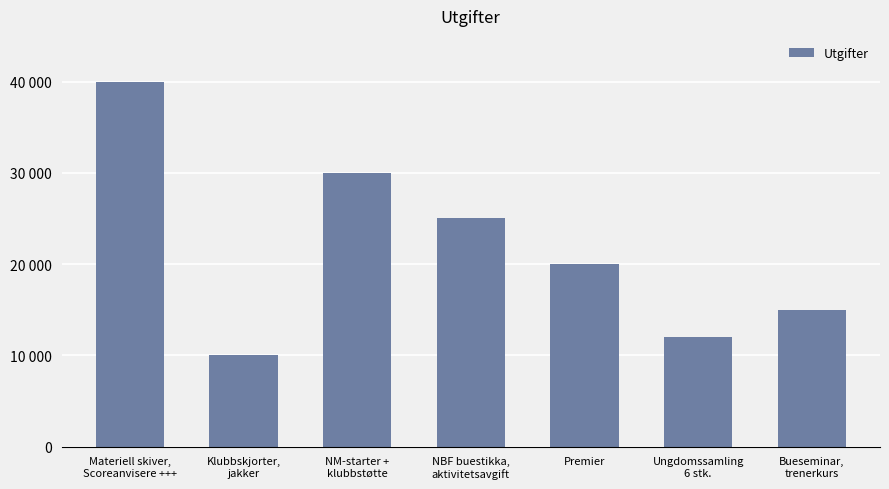

Is it true that the value at Premier is 20000?

True